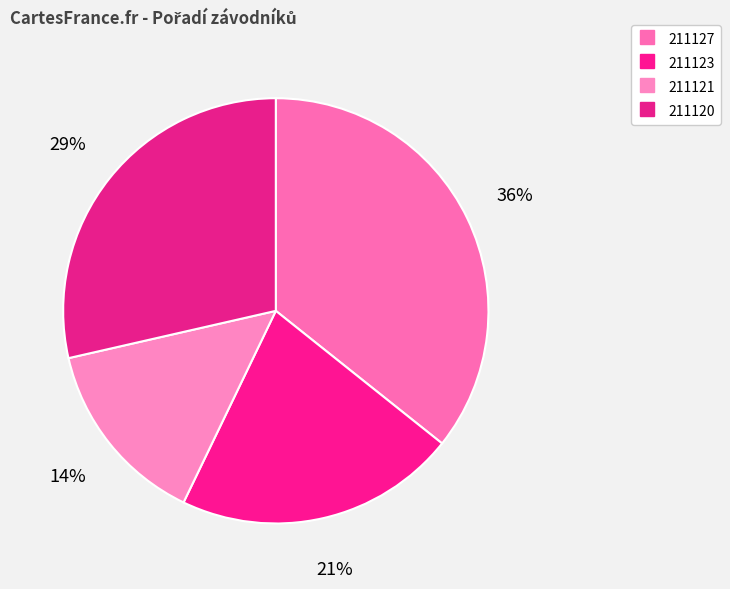

How many segments does this pie chart have?

4